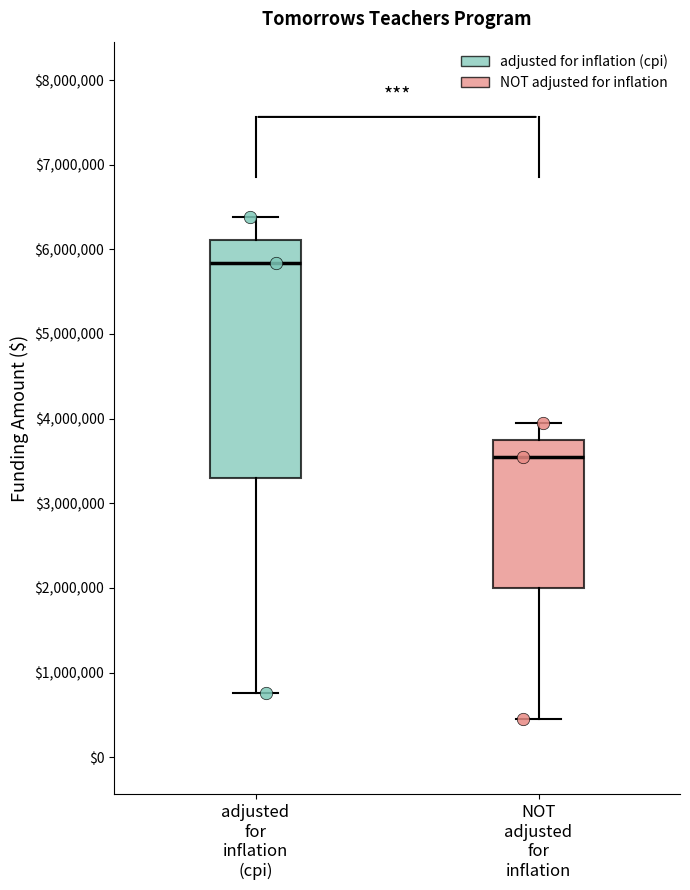

Where does the lower whisker of the box for NOT adjusted for inflation end on the y-axis? The values are not printed on the chart, so give them approximately, as read against the axis.

500000